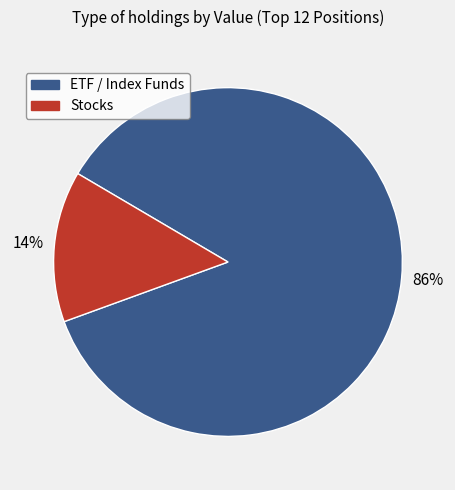

Rank the categories by value from highest to lowest.

ETF / Index Funds, Stocks